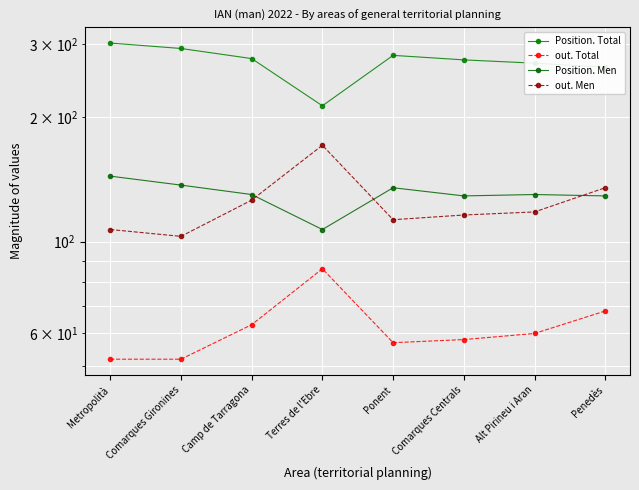

What position from the right is Ponent?

4